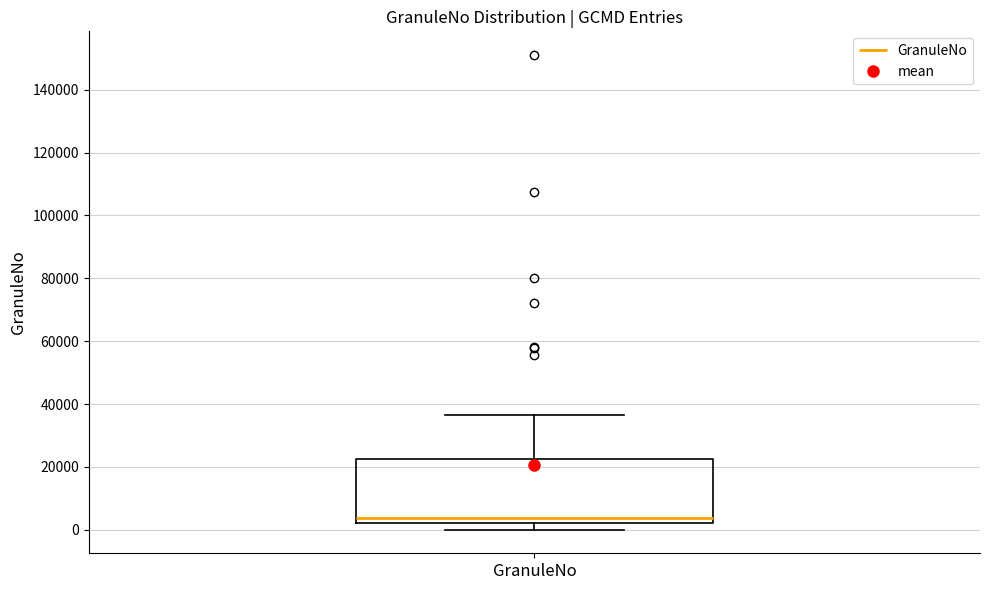

Read this box plot against the y-axis: the position of the median line, the range covered by the box, and the ends of both whiskers. The values are not printed on the chart, so give them approximately, as read against the axis.

median 4000, box 2000 to 22000, whiskers 0 to 36000